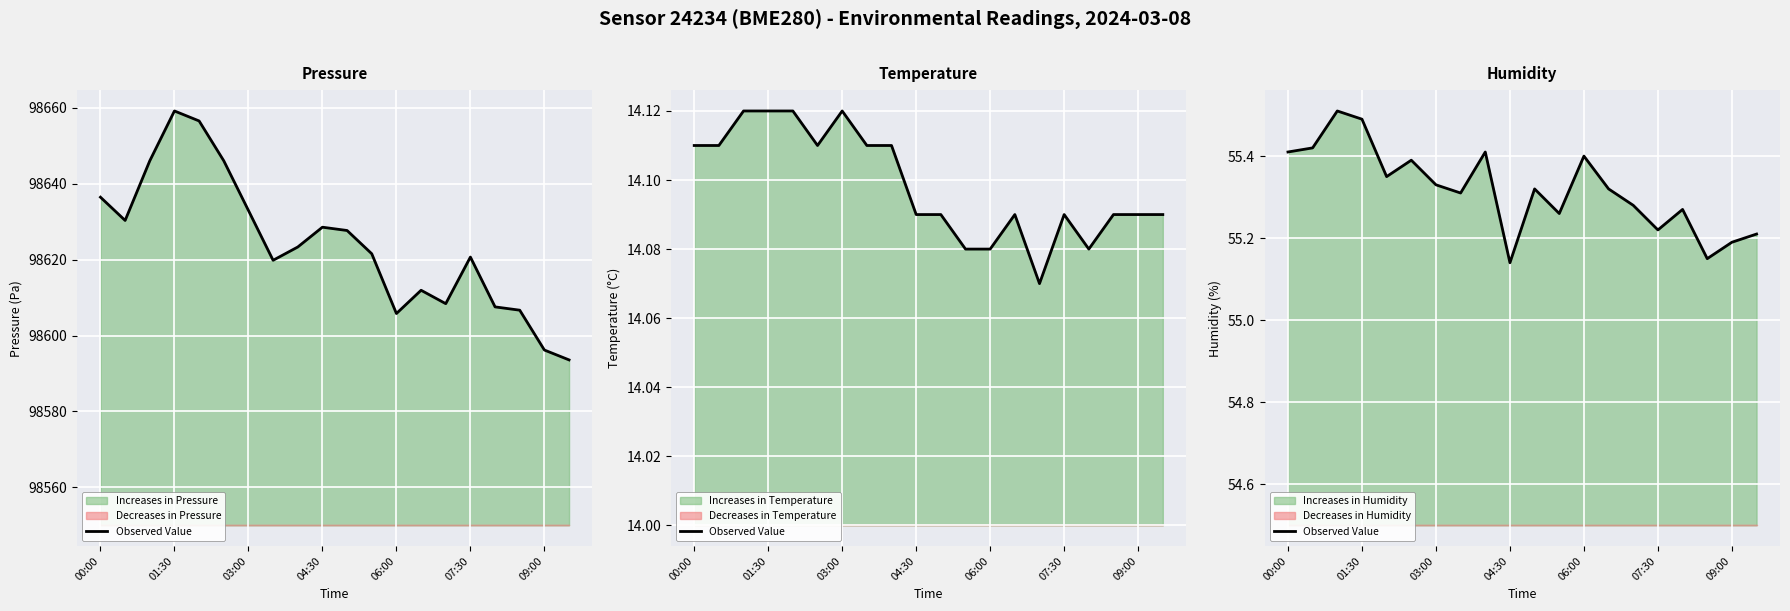

The chart shows a value of 55.3 at 7. True or false?

True